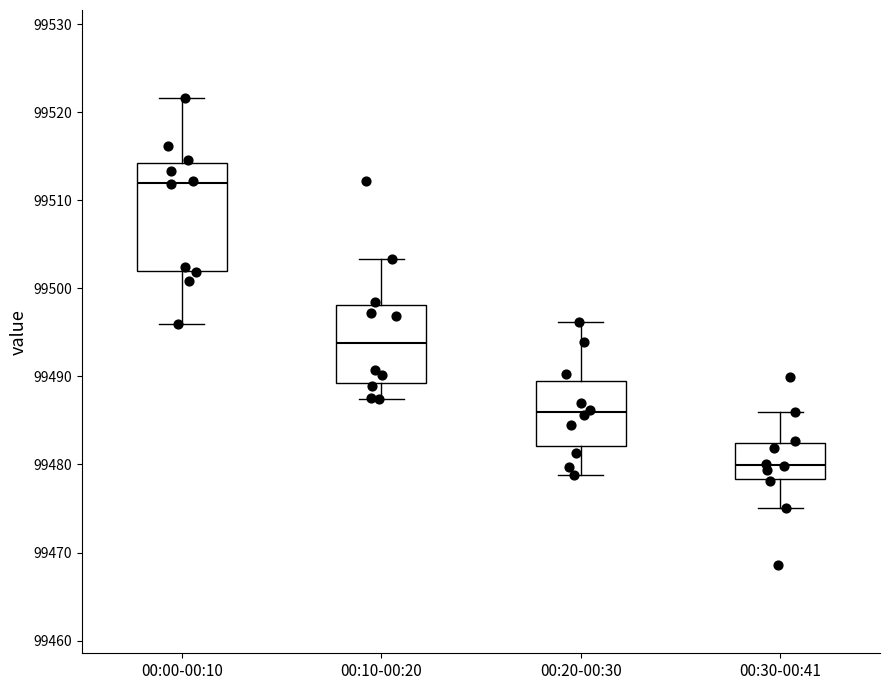

Where does the median line of the box for 00:30-00:41 sit on the y-axis? The values are not printed on the chart, so give them approximately, as read against the axis.

99480